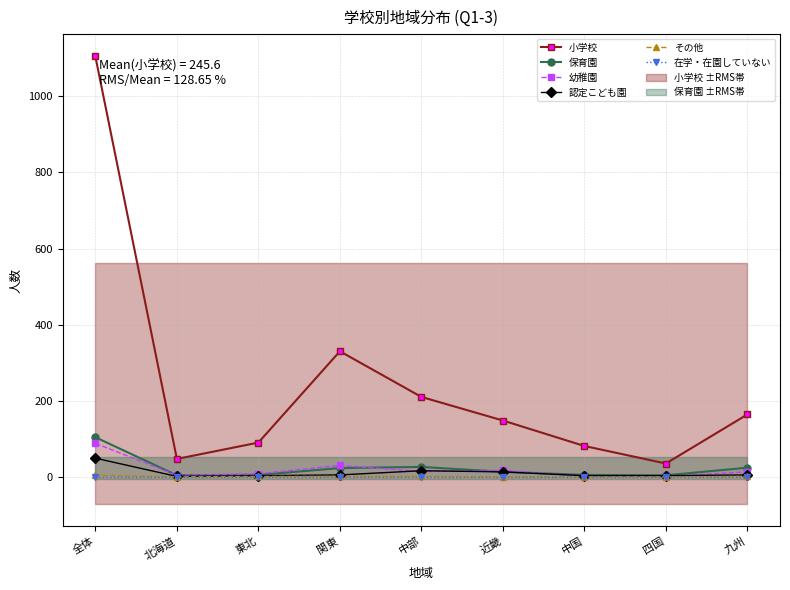

True or false: 小学校 and その他 intersect in this chart.

False